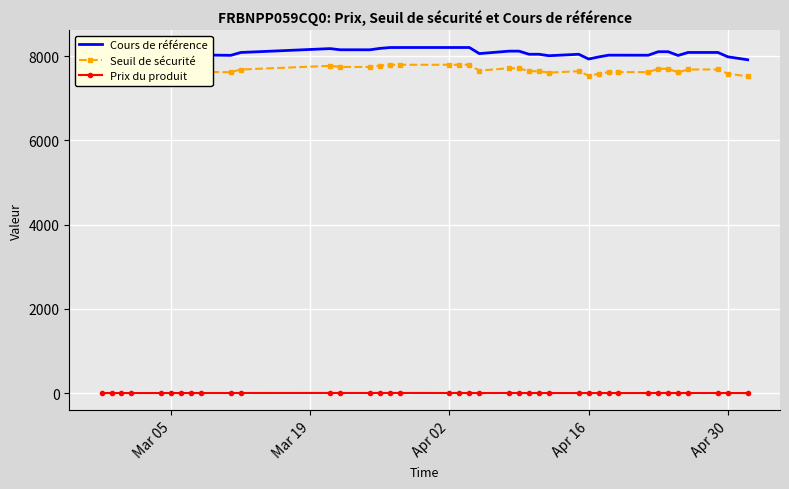

Which series has the largest total across all categories?

Cours de référence